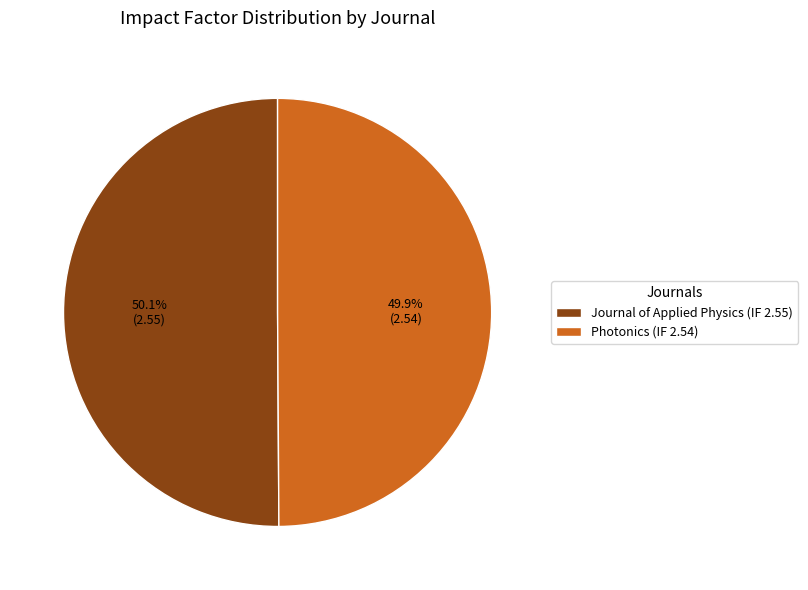

What is the ratio of the value at Photonics (IF 2.54) to the value at Journal of Applied Physics (IF 2.55)?

1.0